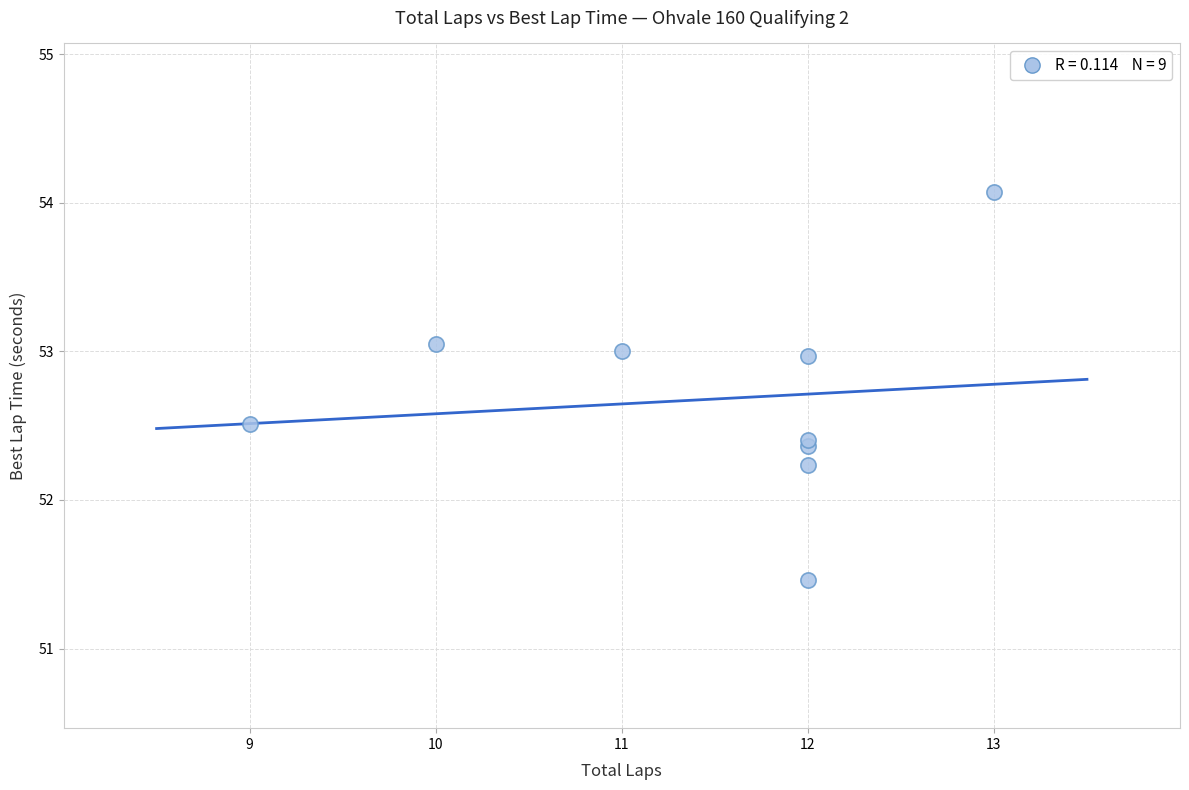

What Y value in the scatter plot is closest to 52?

52.2